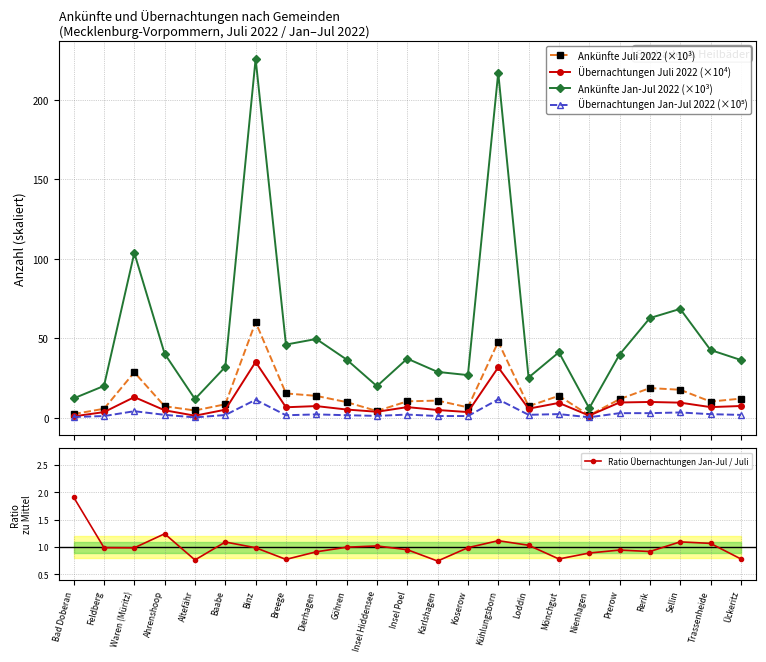

Is it true that Übernachtungen Juli 2022 (×10⁴) equals 4.7 at Prerow?

False